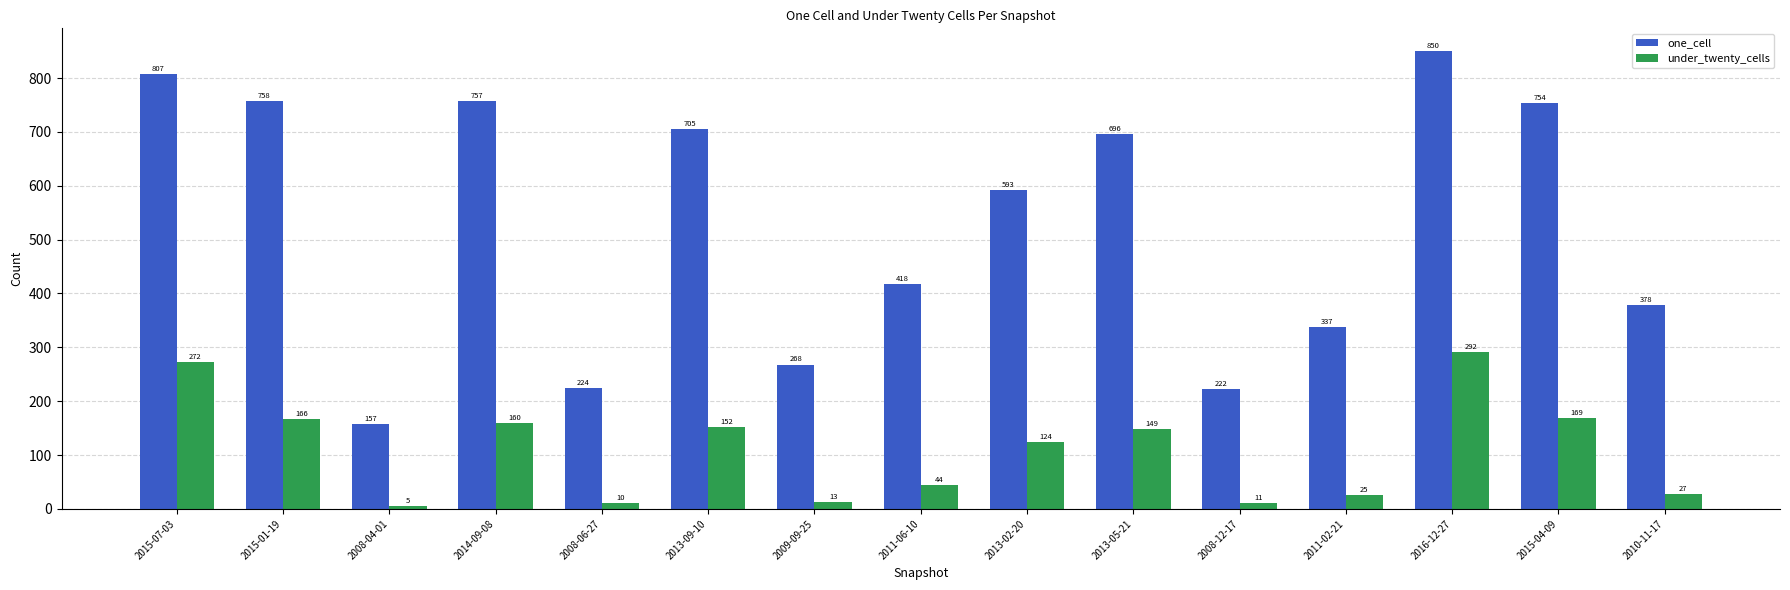

Which series has the largest total across all categories?

one_cell